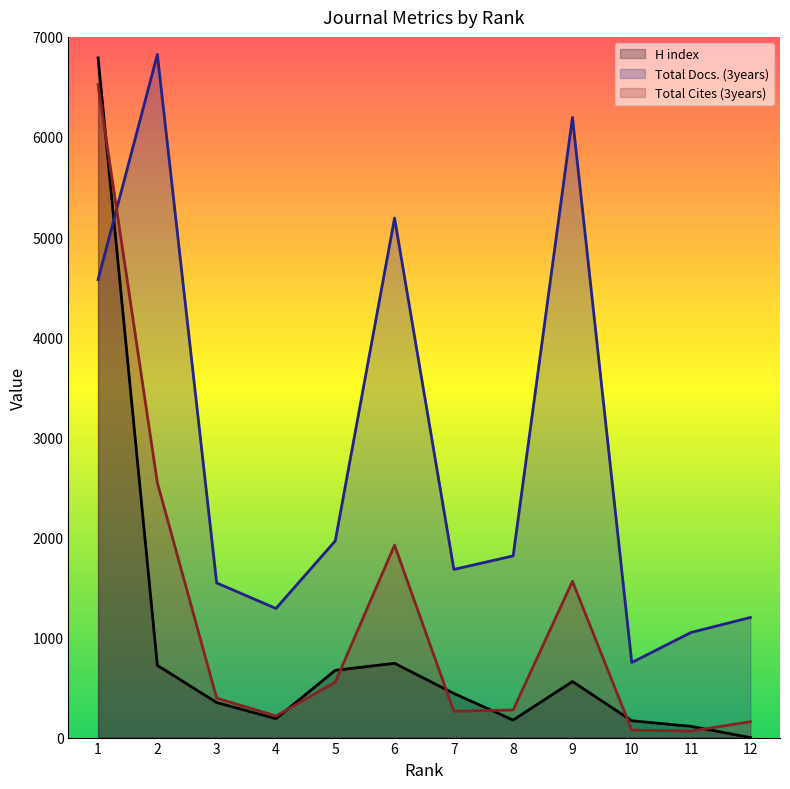

Reading left to right, list all the values displayed in this chart.

H index: 1=6790	2=721	3=350	4=189	5=672	6=742	7=441	8=175	9=560	10=168	11=112	12=0
Total Docs. (3years): 1=4575	2=6825	3=1545	4=1290	5=1965	6=5190	7=1680	8=1815	9=6195	10=750	11=1050	12=1200
Total Cites (3years): 1=6523	2=2545	3=394	4=216	5=554	6=1922	7=263	8=276	9=1561	10=75	11=65	12=159